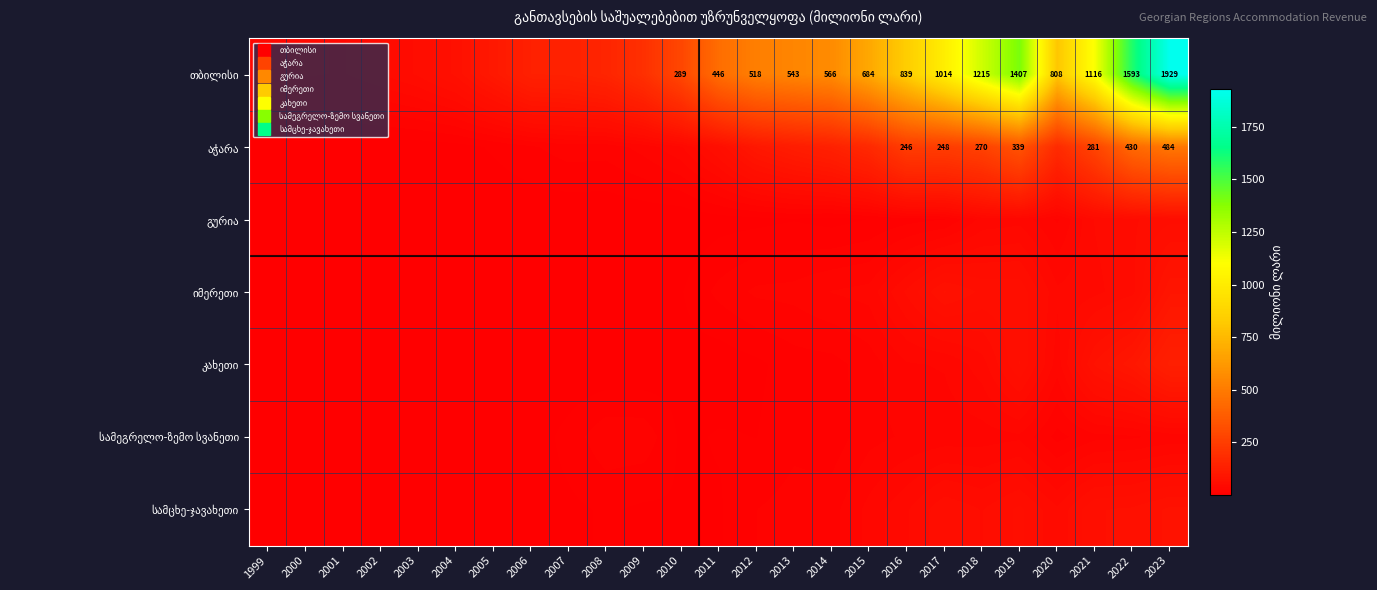

True or false: იმერეთი has a value of 76.3 at 2017.

True